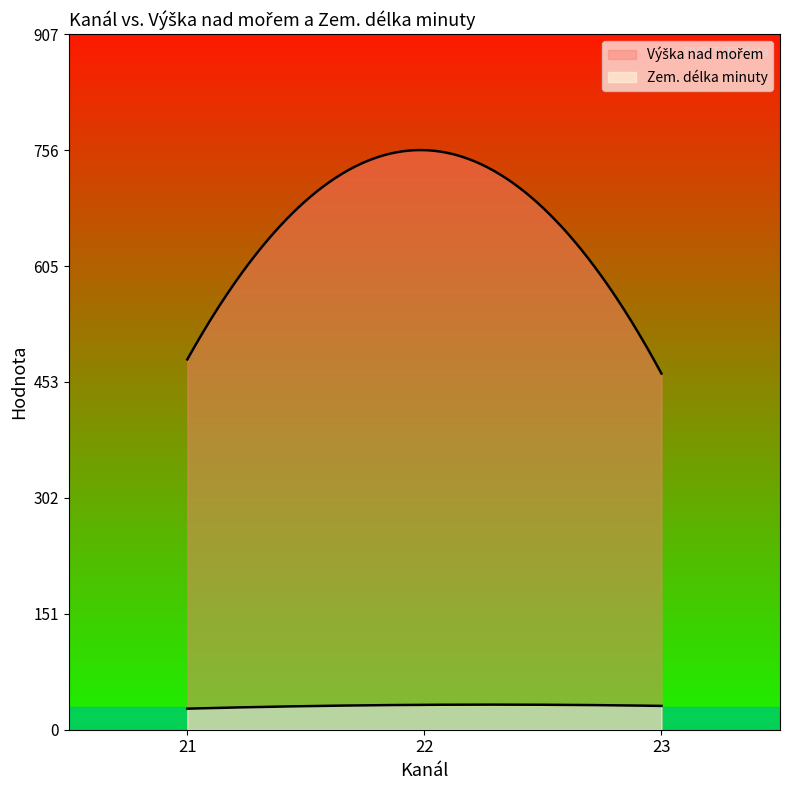

How many lines are shown in the chart?

2